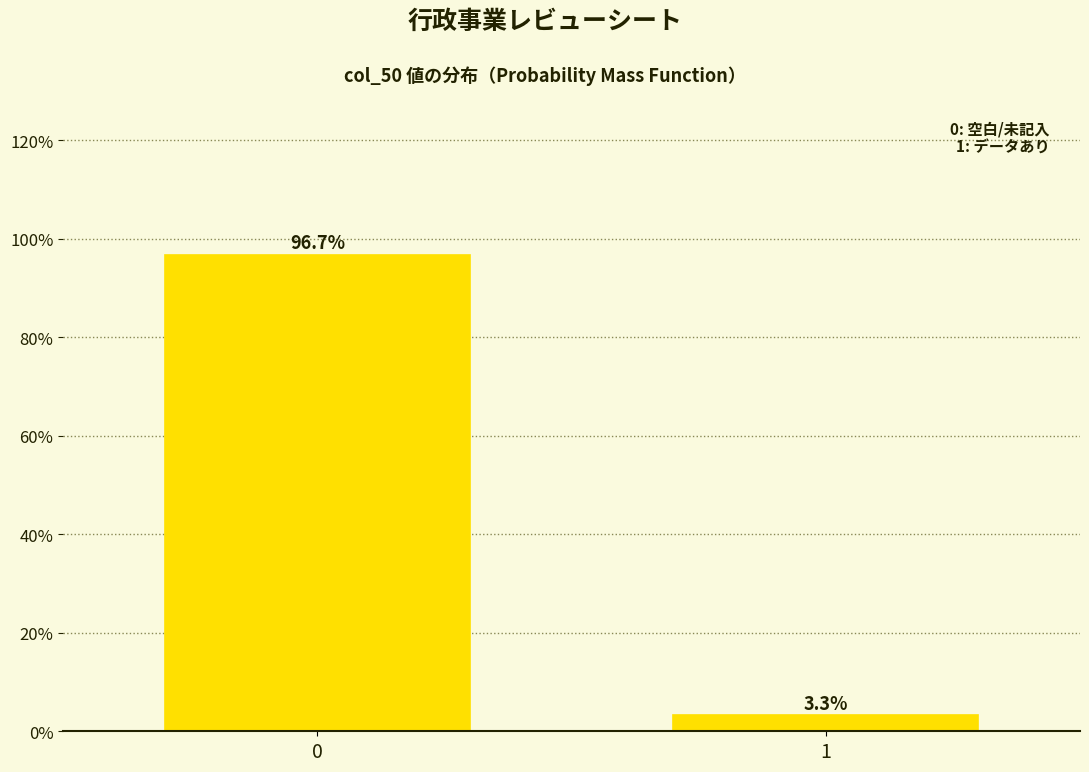

Are the bars horizontal?

No